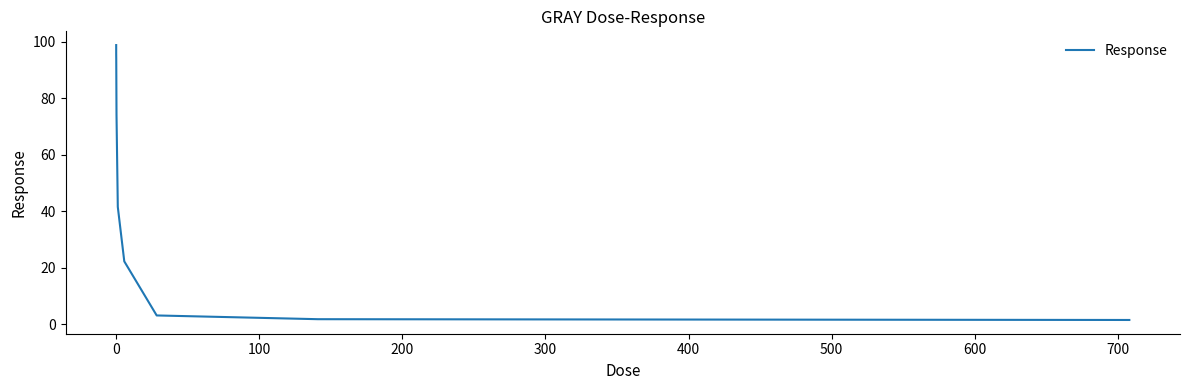

What is the maximum value shown in the chart?

98.8